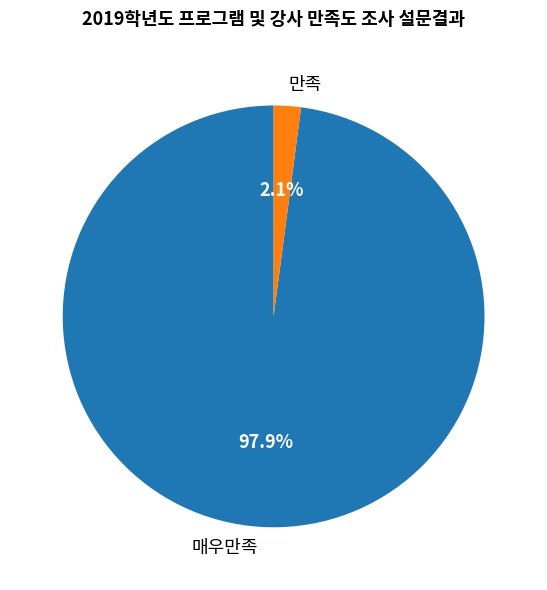

What is the largest slice in the pie chart?

매우만족